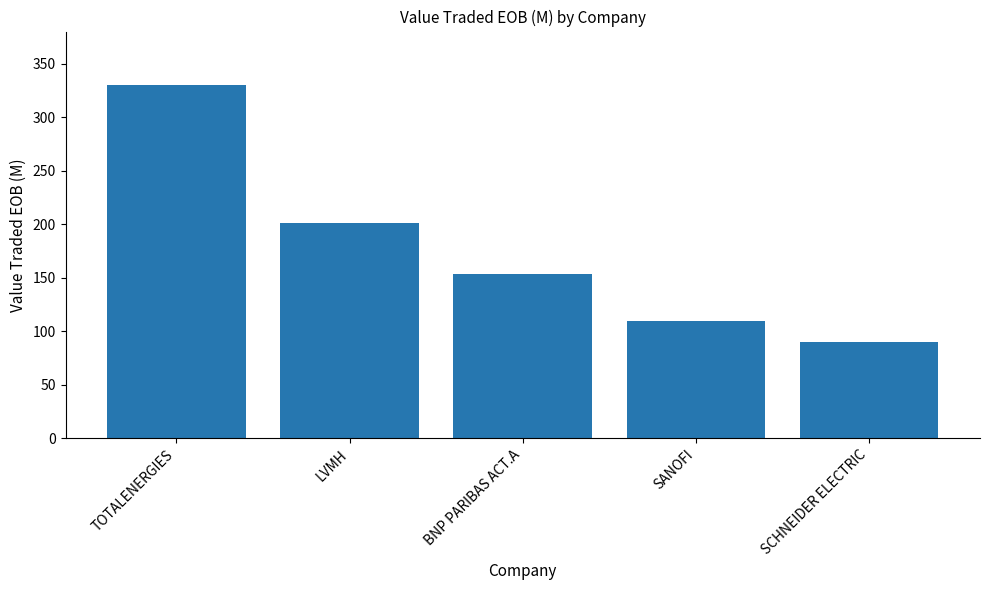

What is the minimum value shown in the chart?

89.9